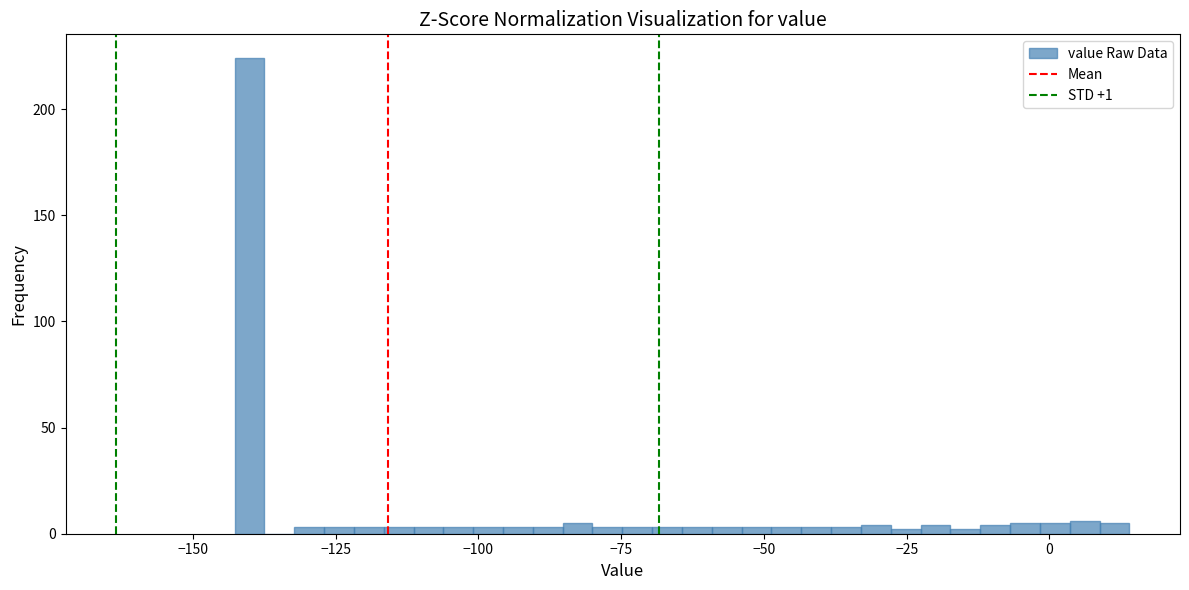

Around what value on the x-axis is the tallest bar? Give the approximate position of its centre, as read against the axis.

-140